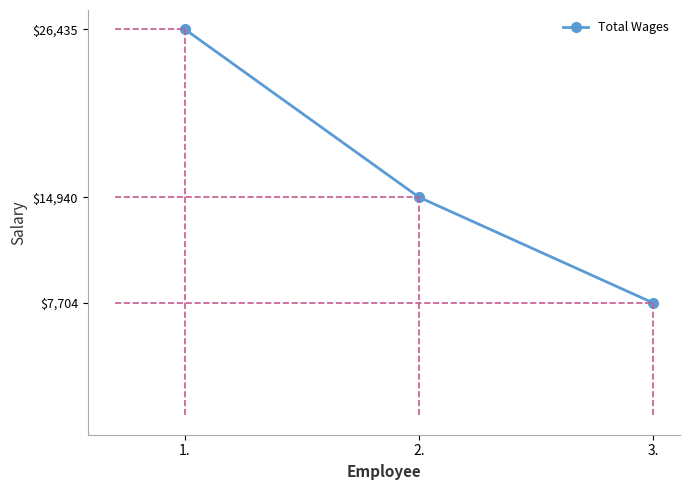

What position from the left is 1.?

1